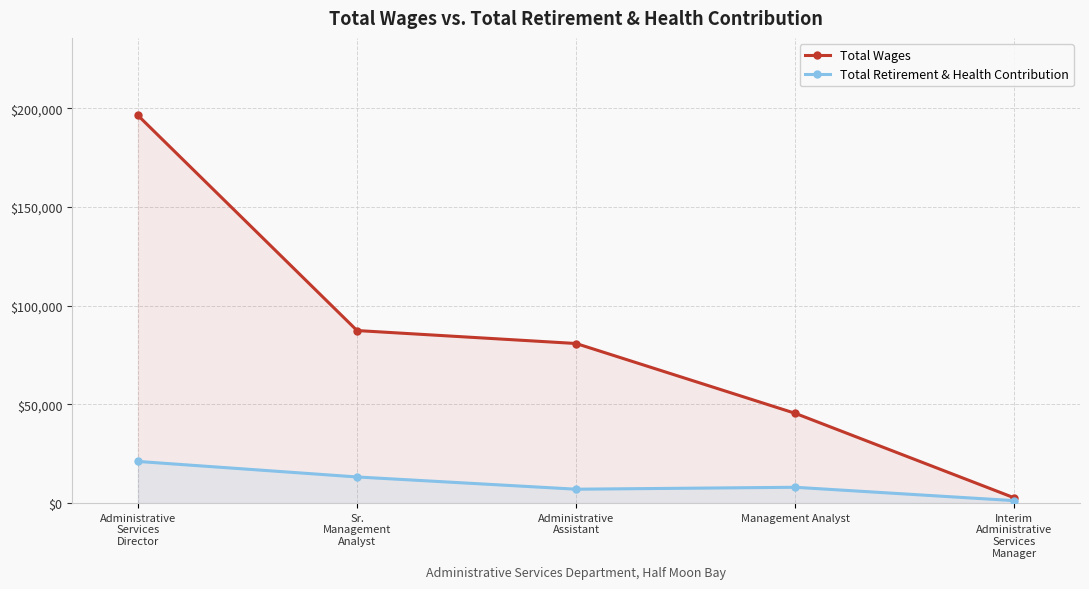

What are all the series names shown in the legend?

Total Wages, Total Retirement & Health Contribution